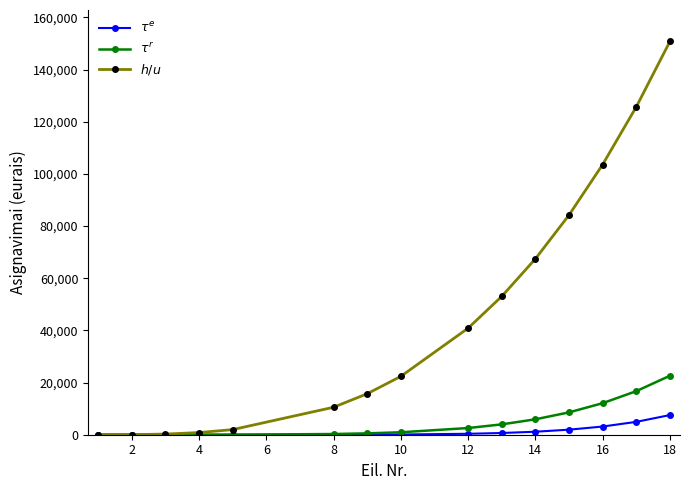

What is the maximum value for $h/u$?

150800.0